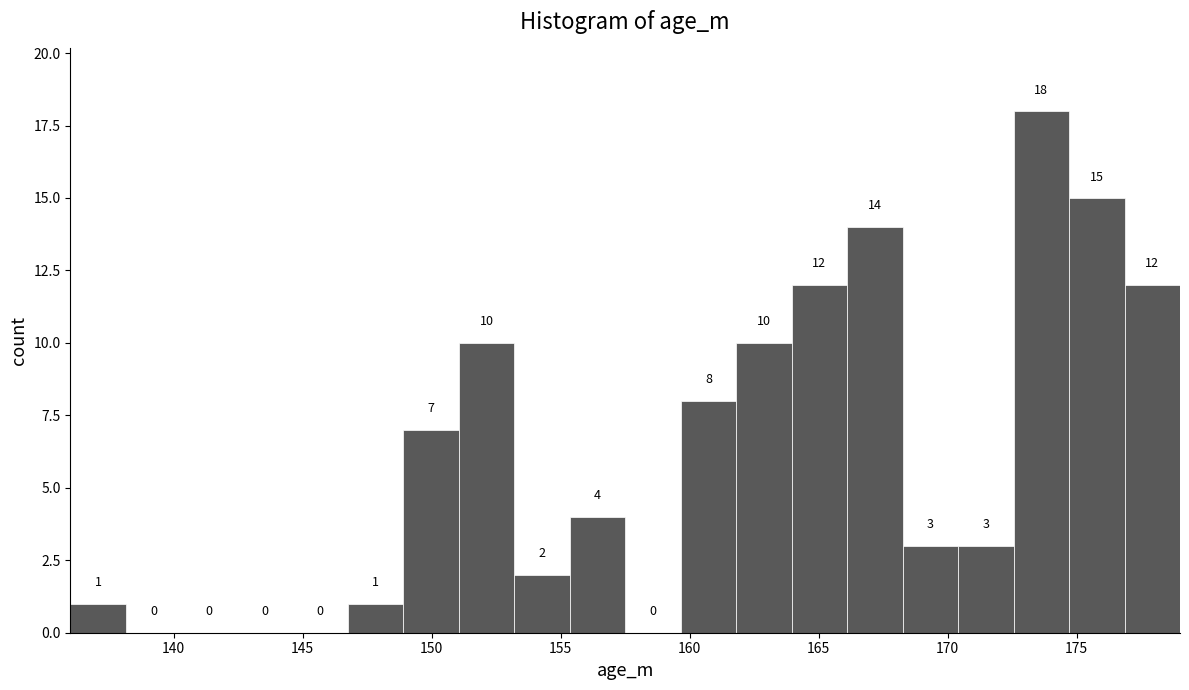

What is the height of the bar covering 172.55 to 174.70 on the x-axis? The bar edges are not printed on the chart, so give them approximately, as read against the axis.

18